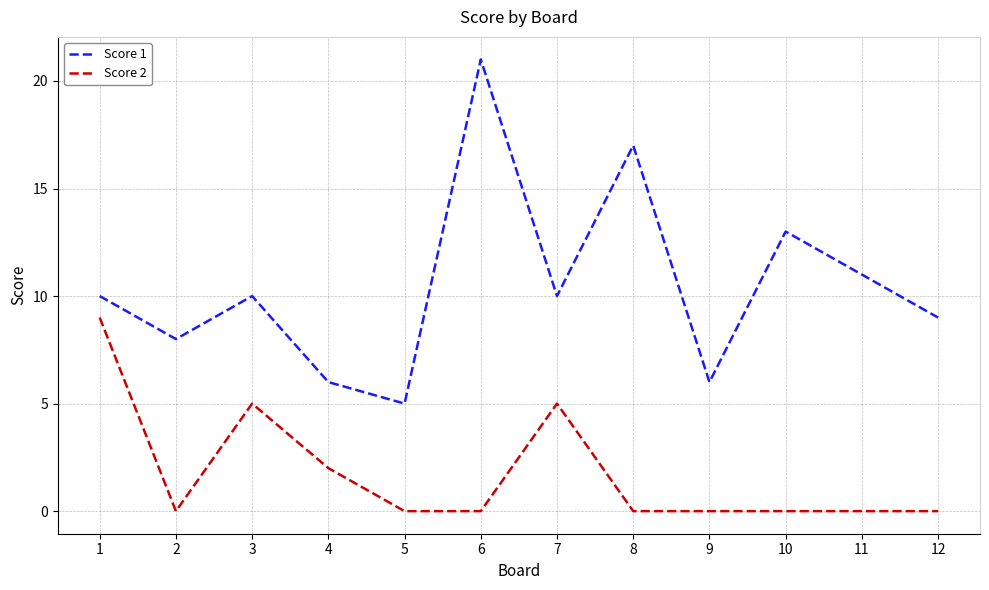

What is the difference between the maximum and minimum values in the Score 1 series?

16